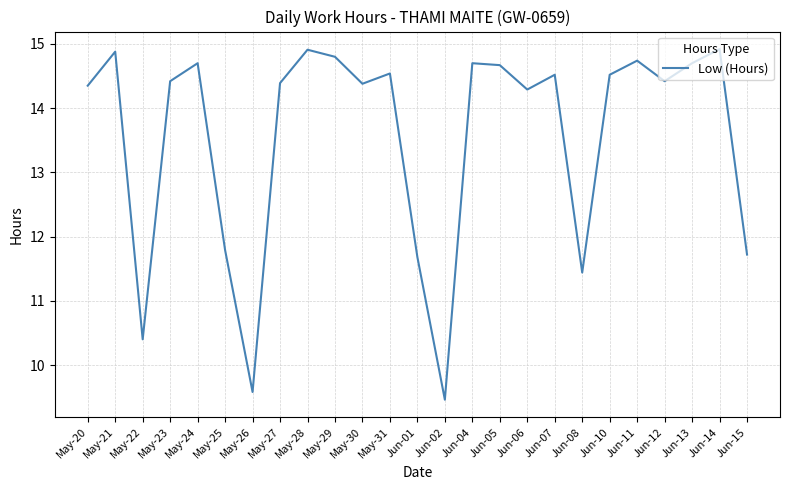

What position from the left is Jun-12?

22